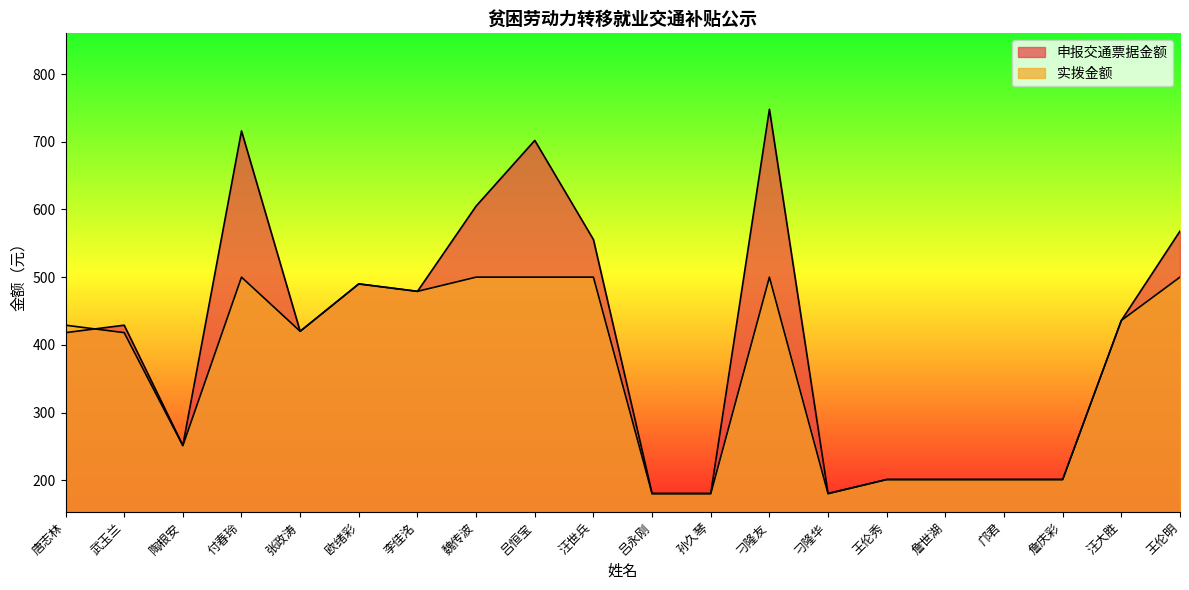

Which series has the largest total across all categories?

申报交通票据金额